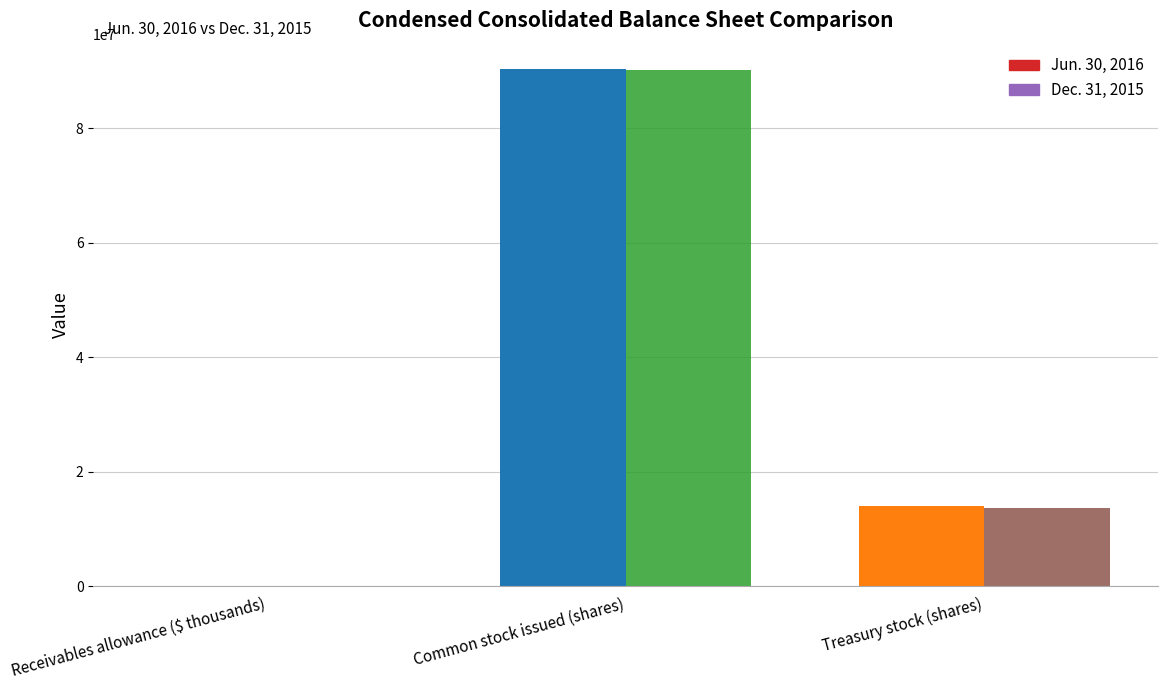

True or false: Jun. 30, 2016 has a value of 5725494 at Treasury stock (shares).

False